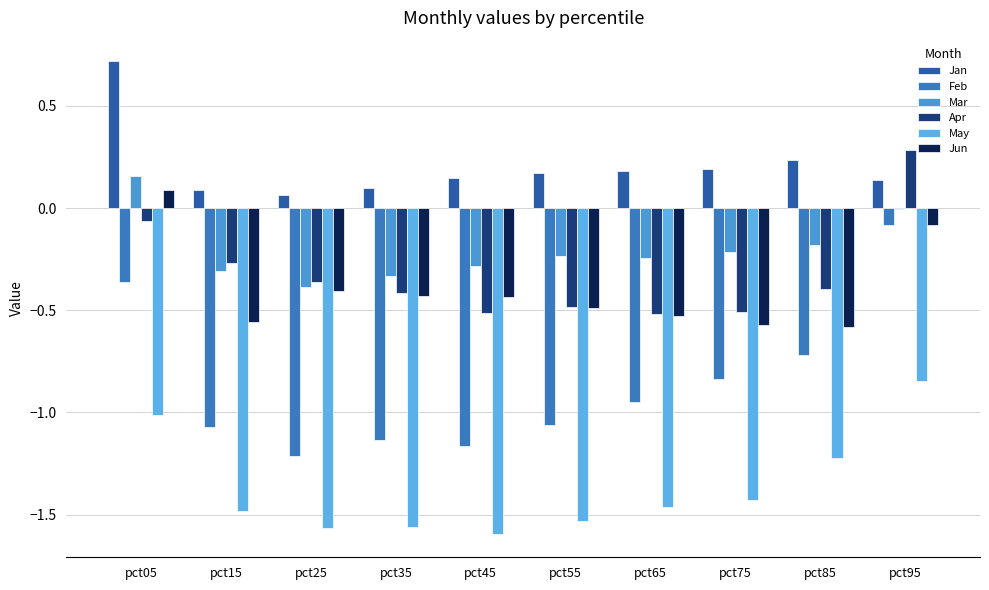

How many categories are shown in the chart?

10